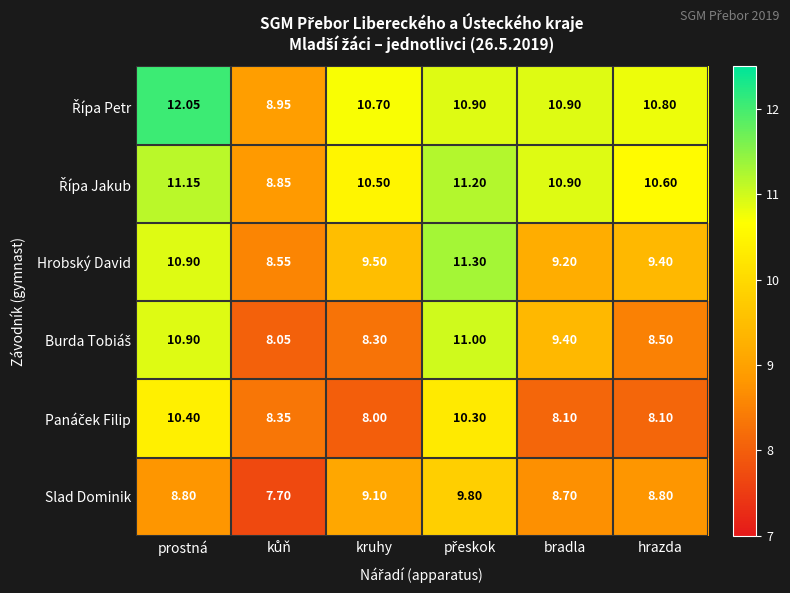

At which label does Hrobský David first exceed 9?

prostná